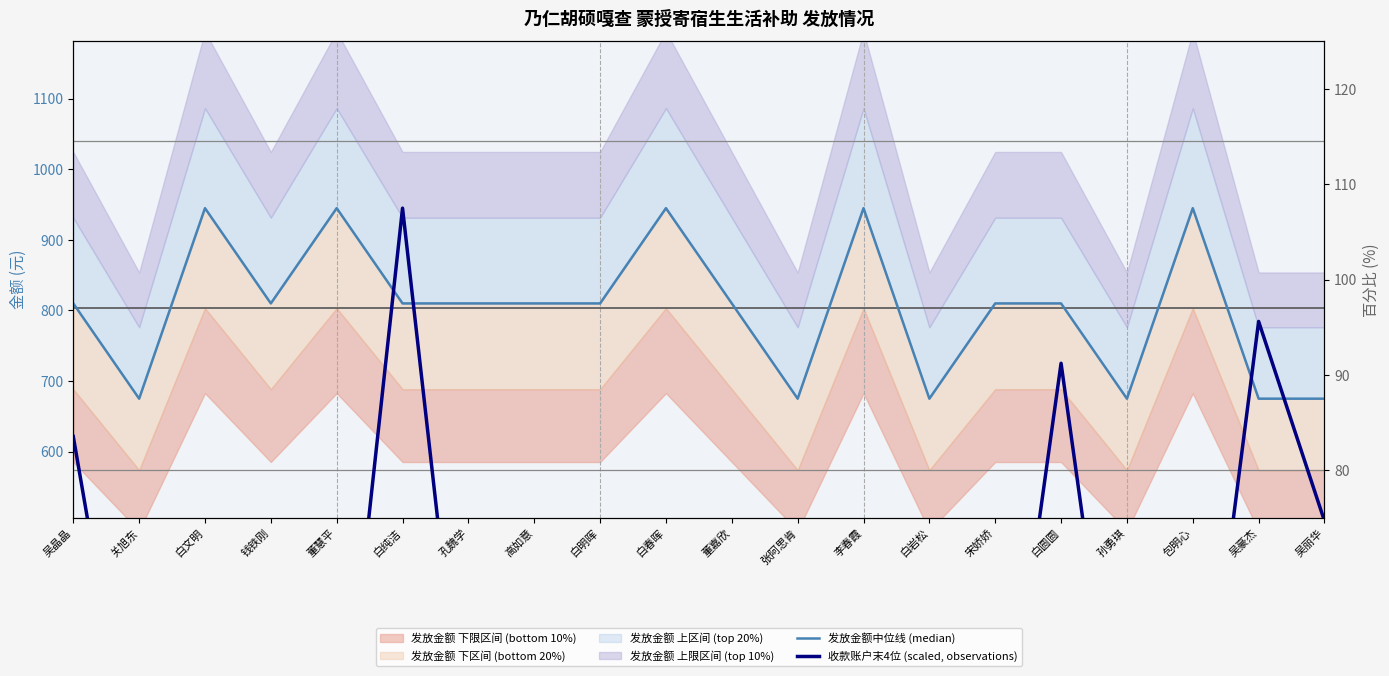

The 收款账户末4位 (scaled, observations) series shows 122.6 at 钱铁刚. True or false?

False